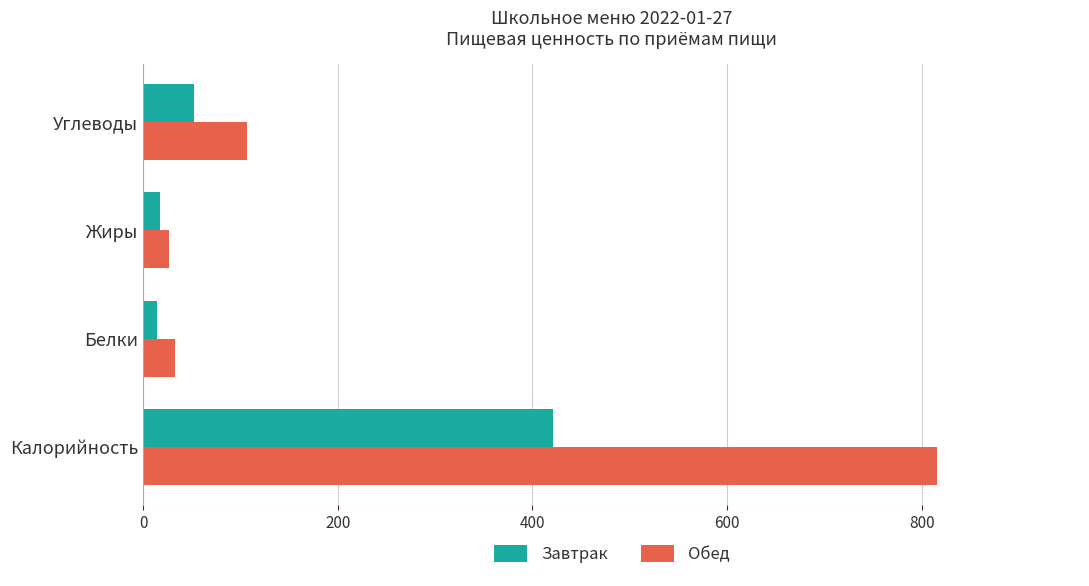

True or false: Обед has a value of 106.8 at Углеводы.

True